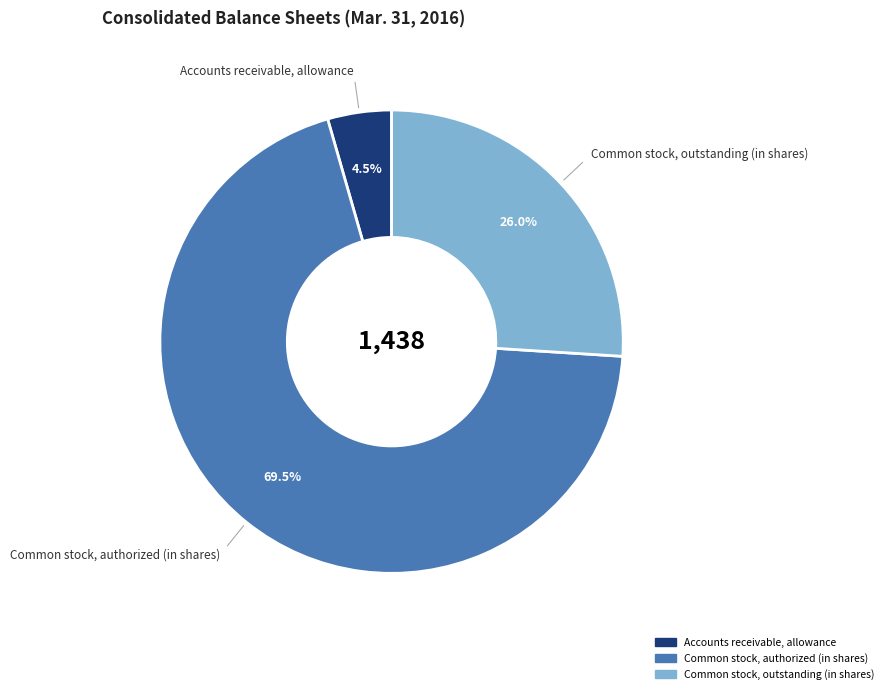

How many segments does this pie chart have?

3